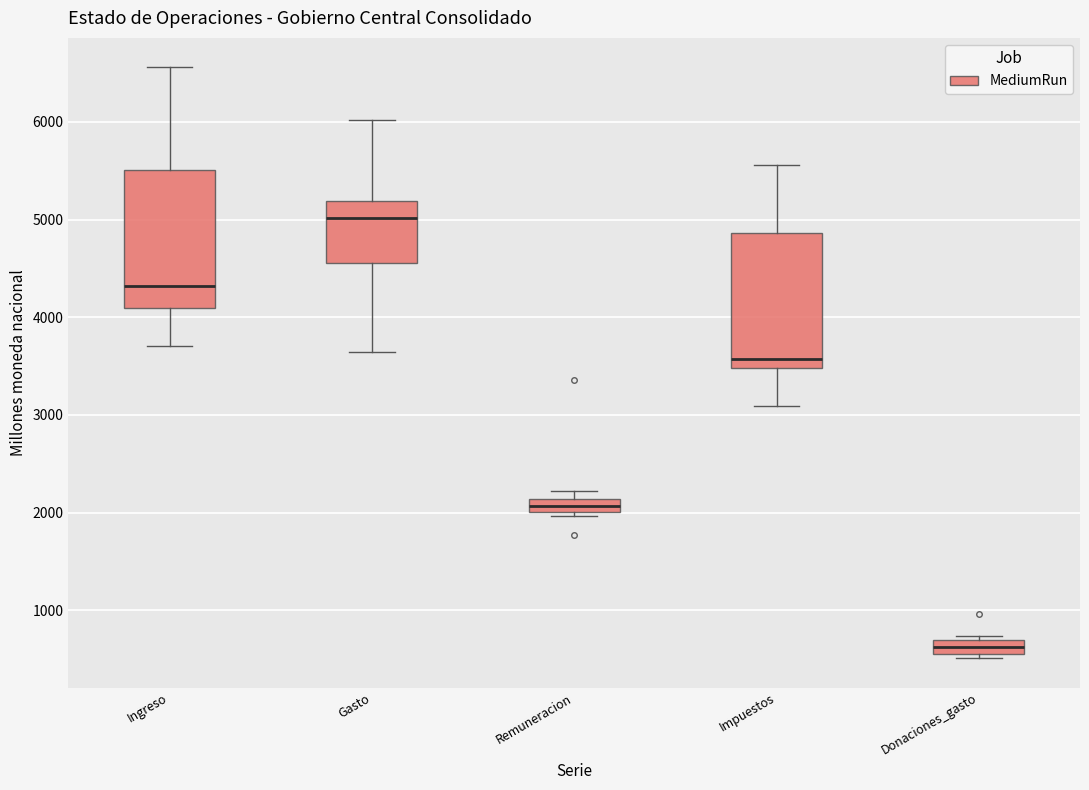

Which box's median line is the highest?

Gasto